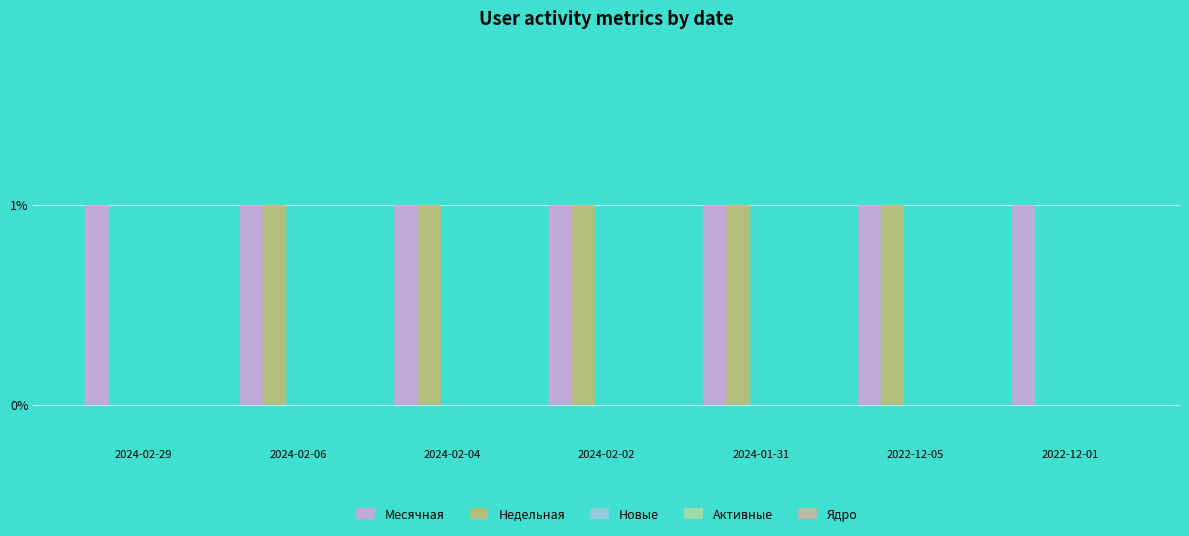

What is the sum of all Месячная values?

7